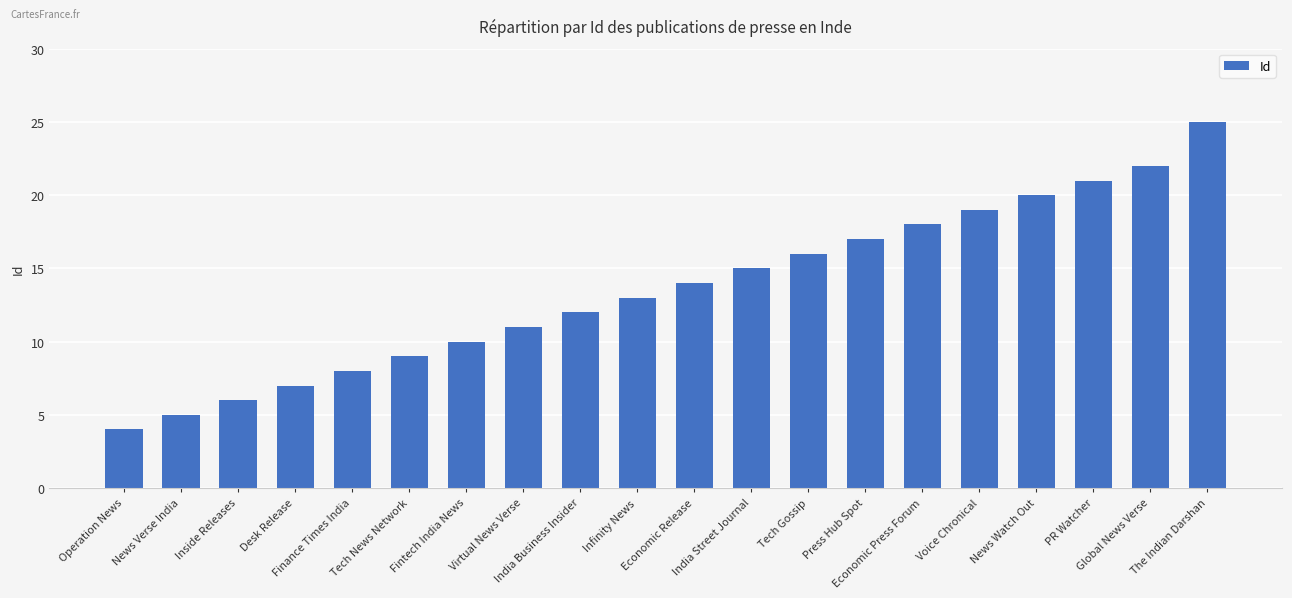

Read the value at Infinity News, to the nearest 10.

10